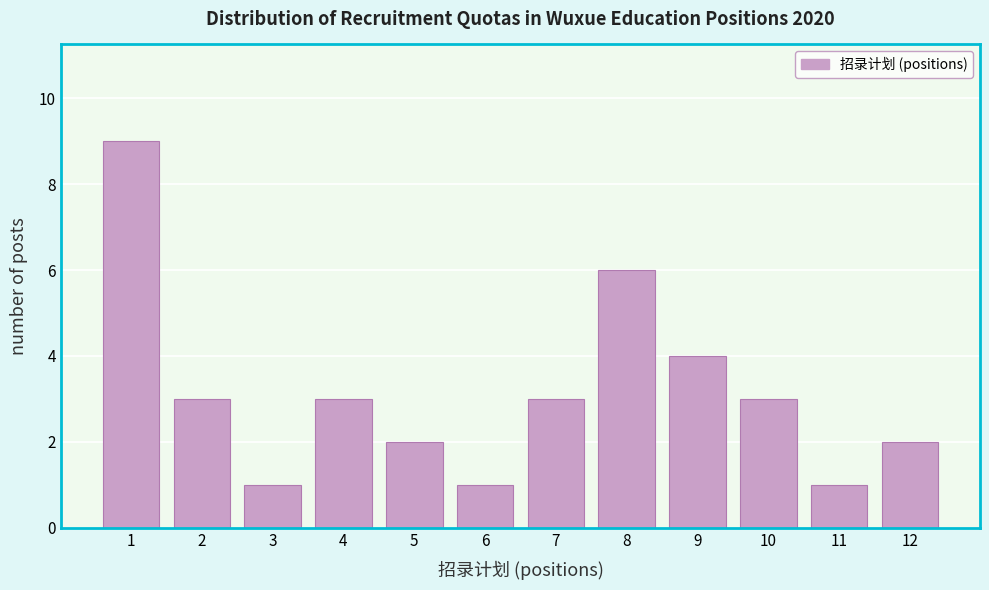

Which range on the x-axis has the tallest bar?

0.5 to 1.5